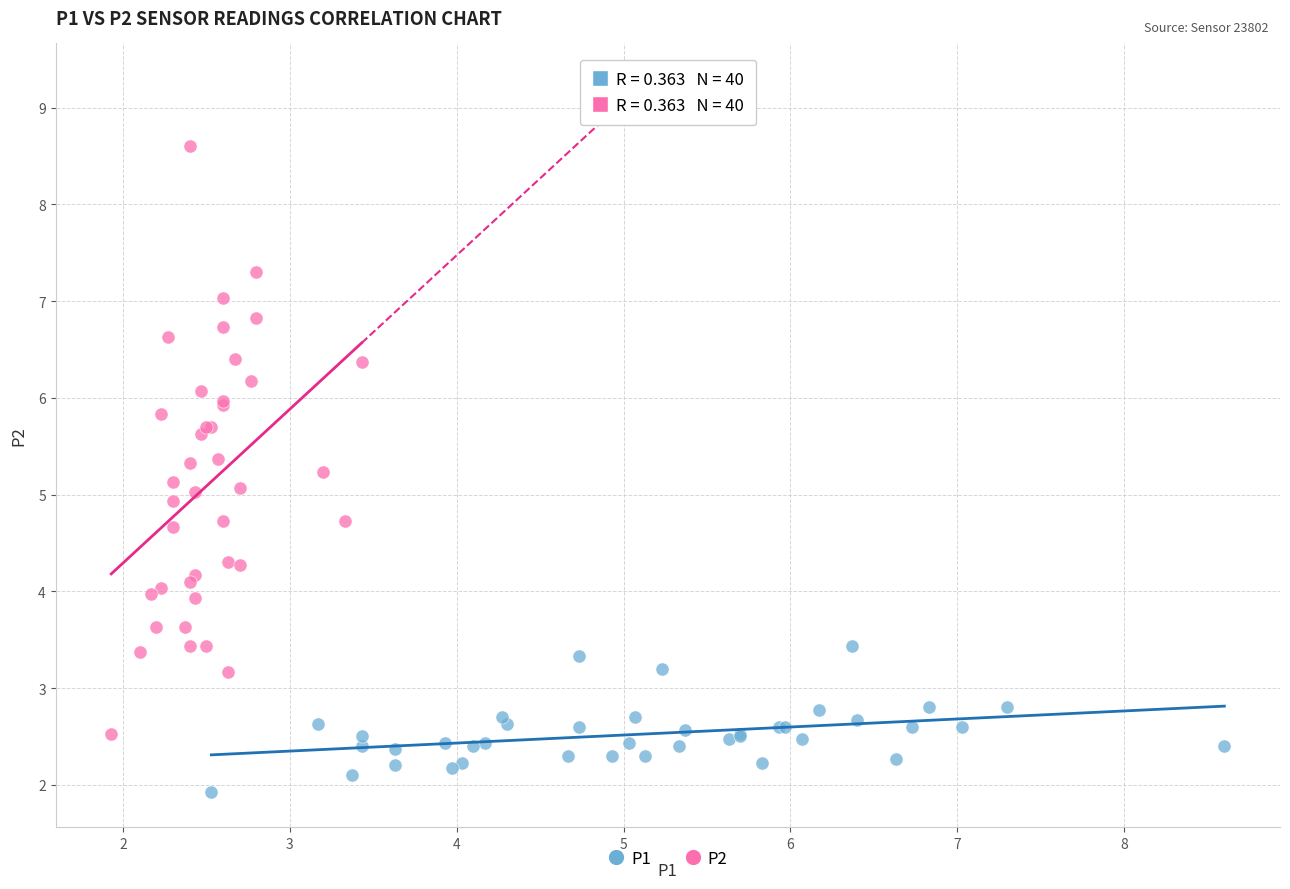

Which series contains the highest Y value?

P2